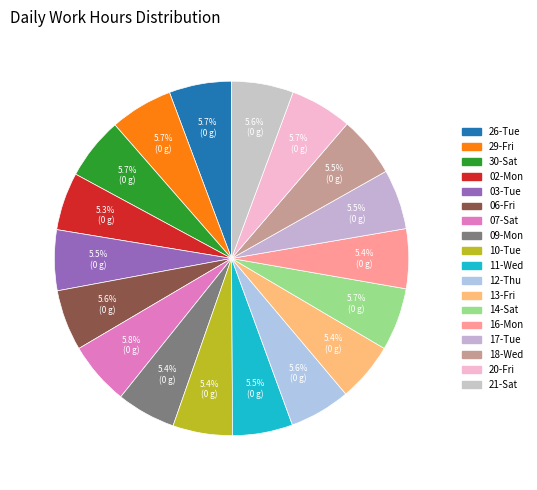

Count the number of slices in the pie.

18